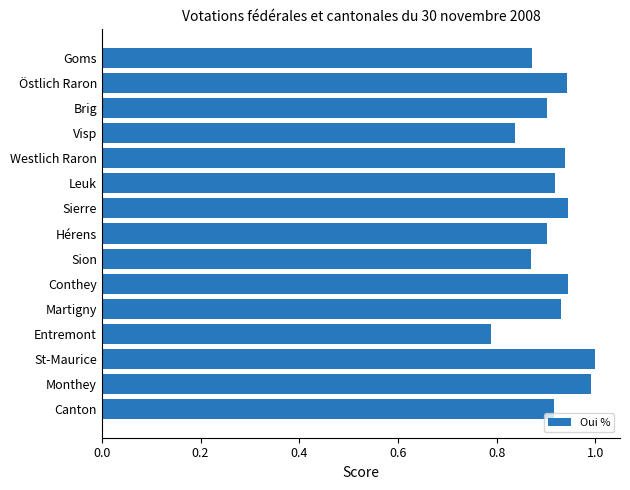

Is it true that the value at Goms is 0.9?

True